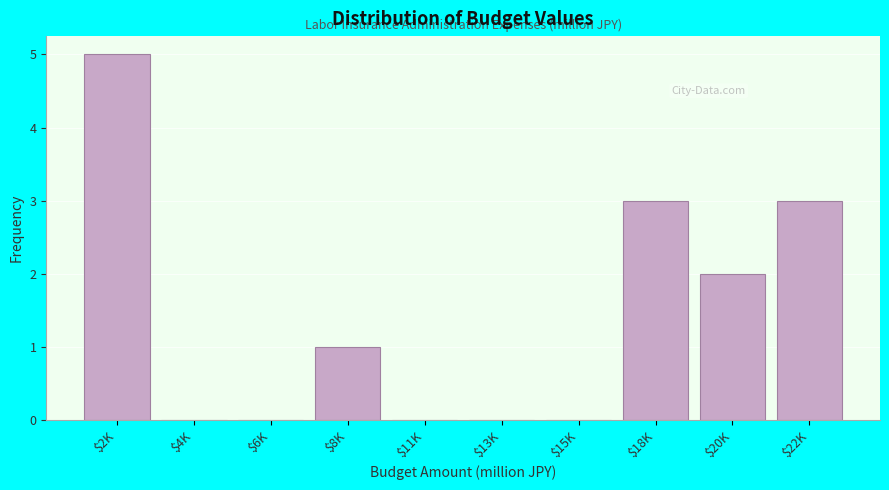

The chart shows a value of 1 at $8K. True or false?

True